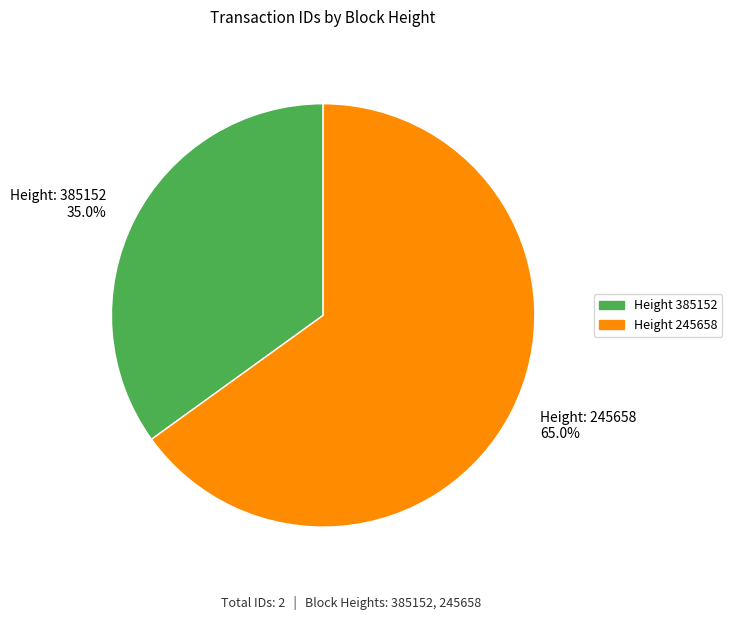

Is there any slice that represents more than half of the pie?

Yes